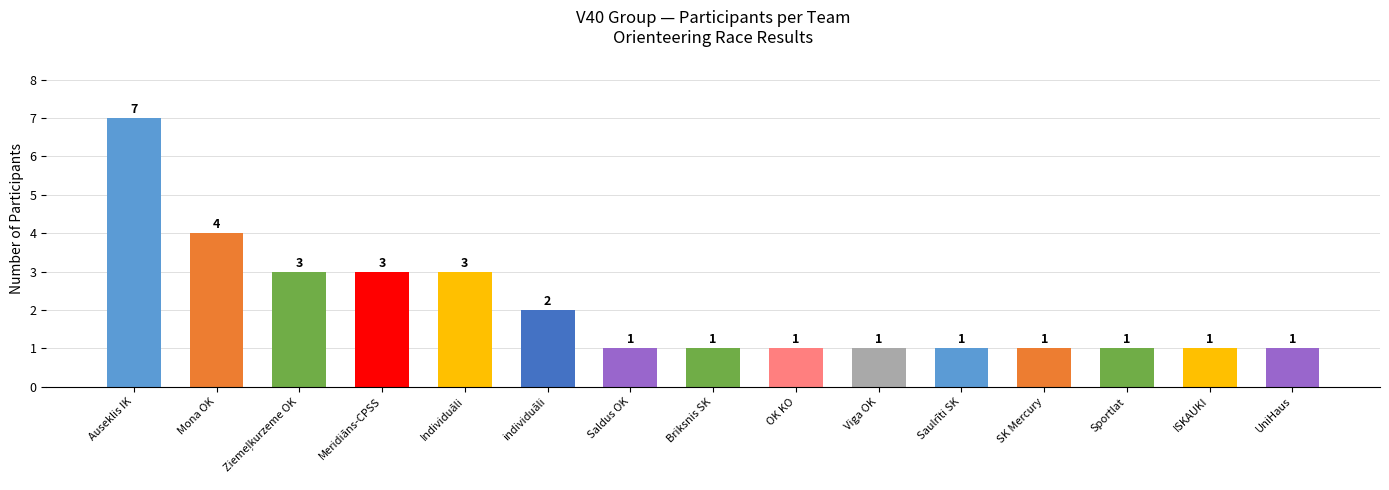

The value at UniHaus is 1. True or false?

True